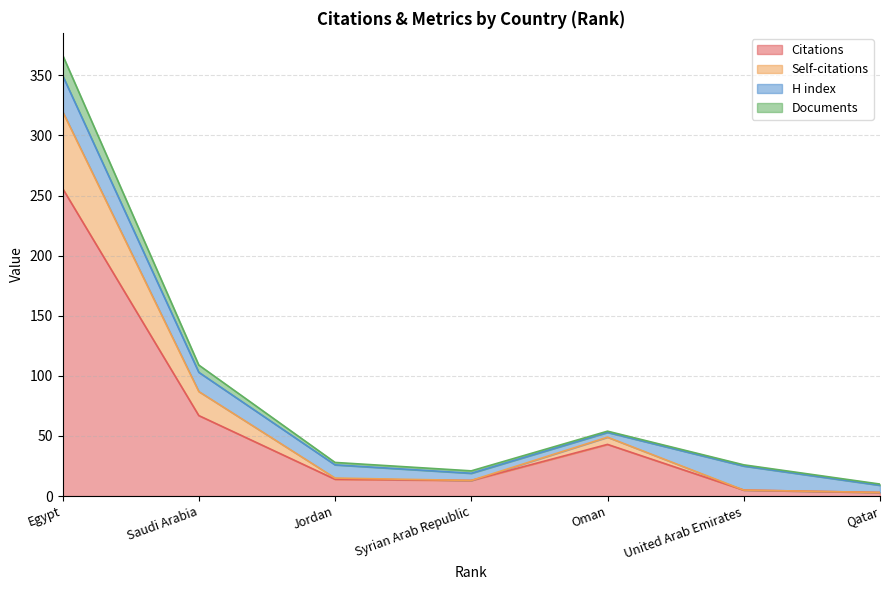

Rank the categories by Documents value from highest to lowest.

Egypt, Saudi Arabia, Oman, Jordan, United Arab Emirates, Syrian Arab Republic, Qatar